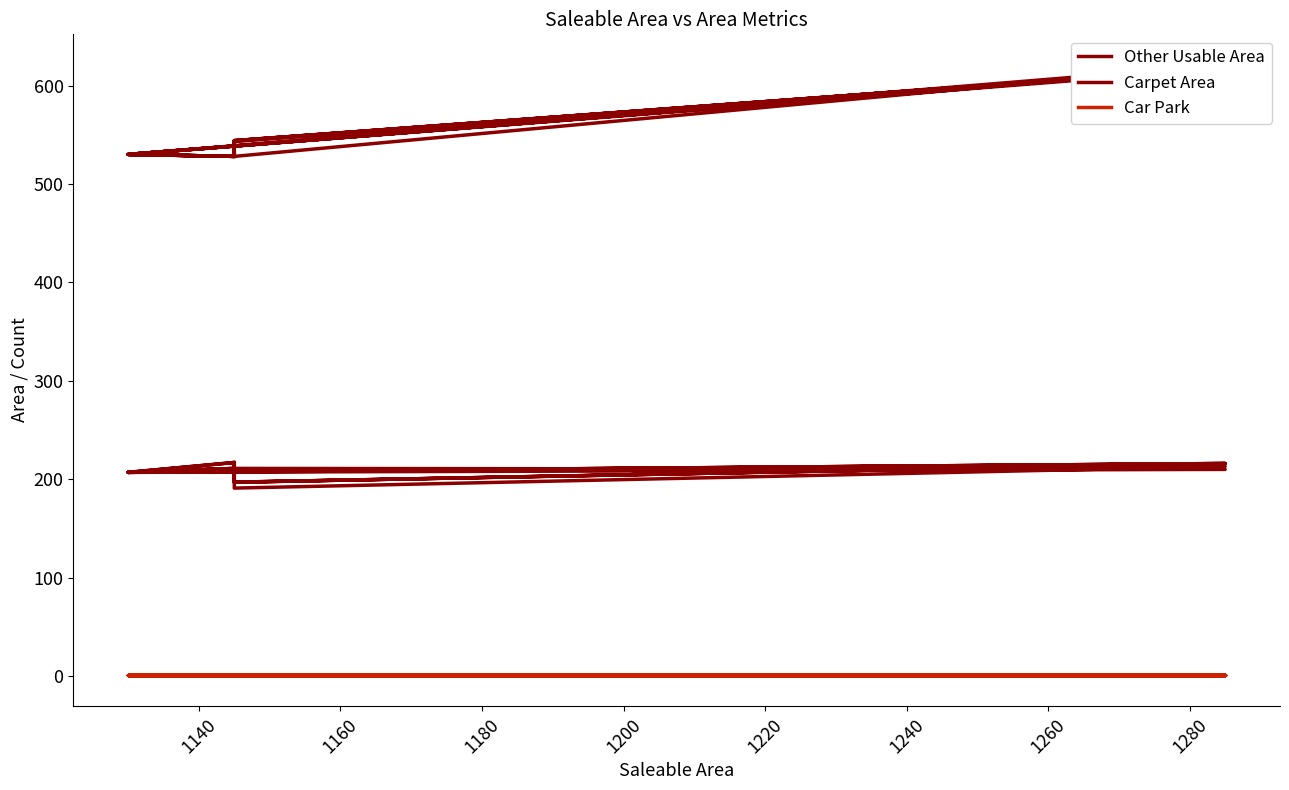

What is the sum of all Other Usable Area values?

4172